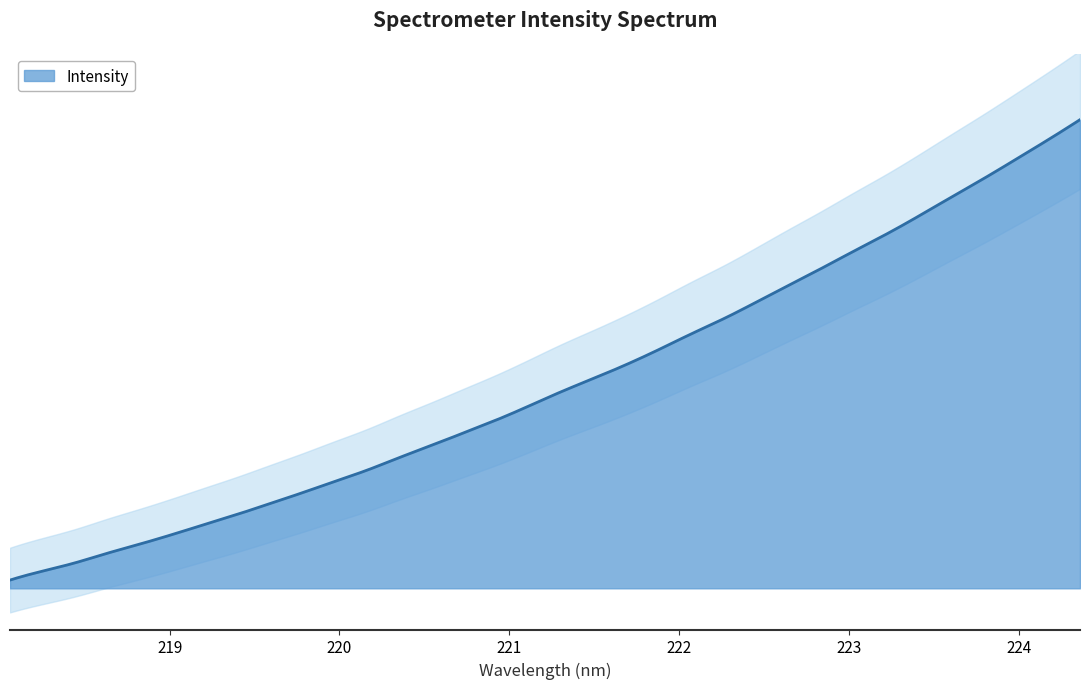

How many lines are shown in the chart?

1